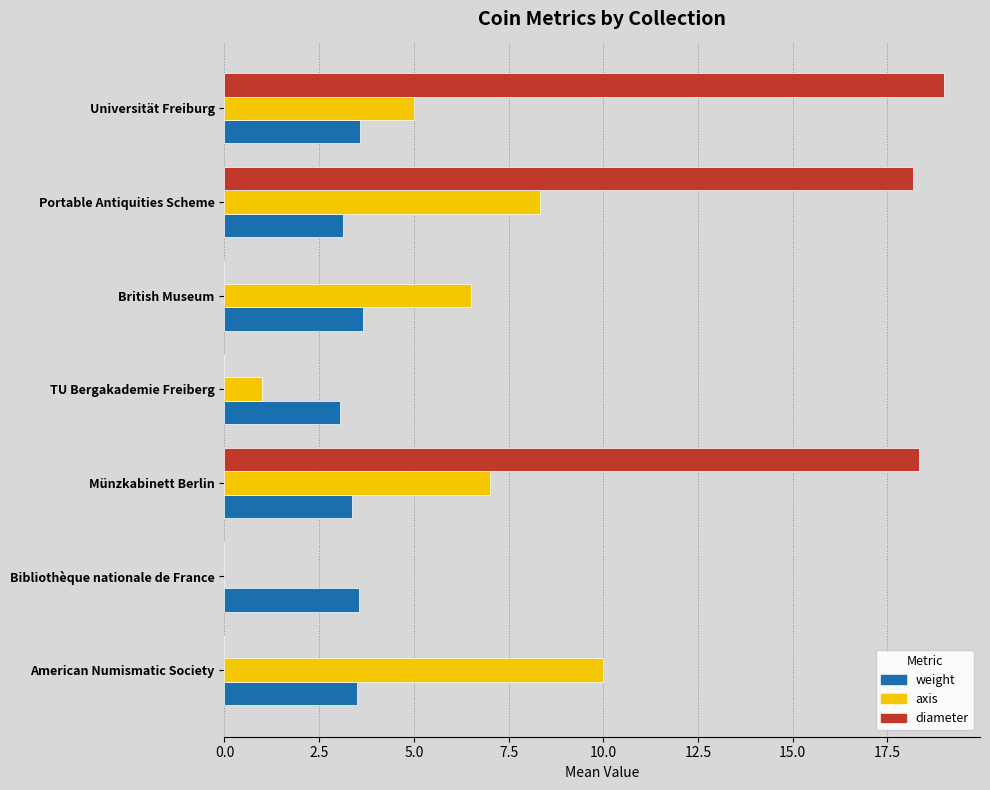

Which series changed the most between Bibliothèque nationale de France and British Museum?

axis